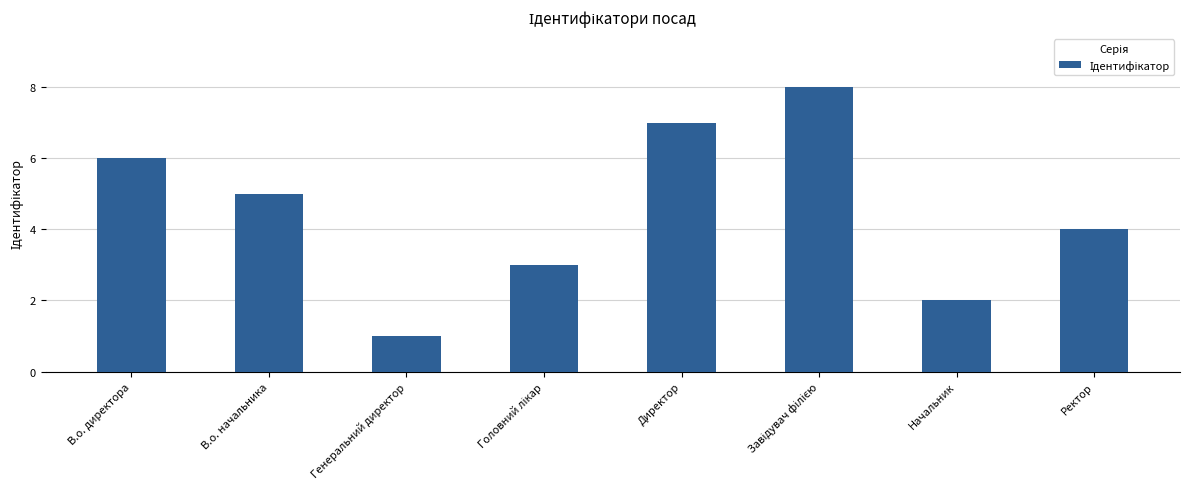

What is the change in value from В.о. директора to Директор?

+1